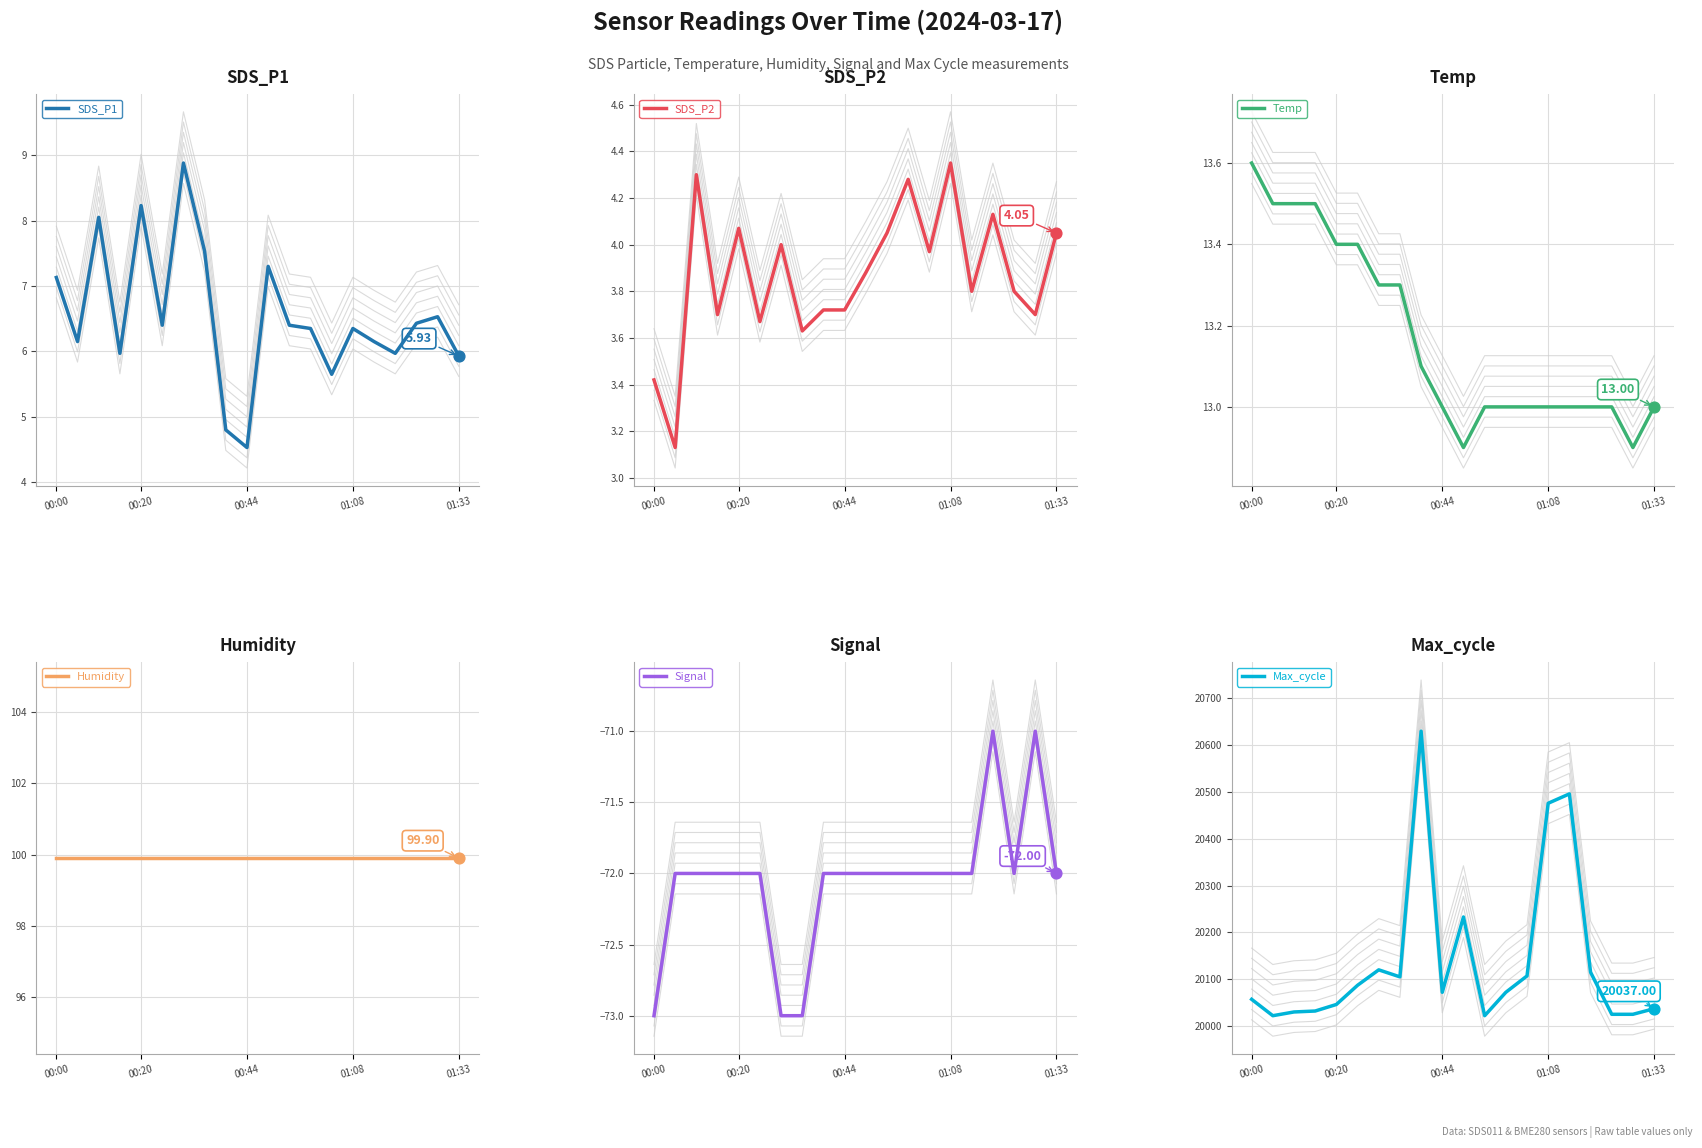

Which series contains the highest Y value?

Max_cycle